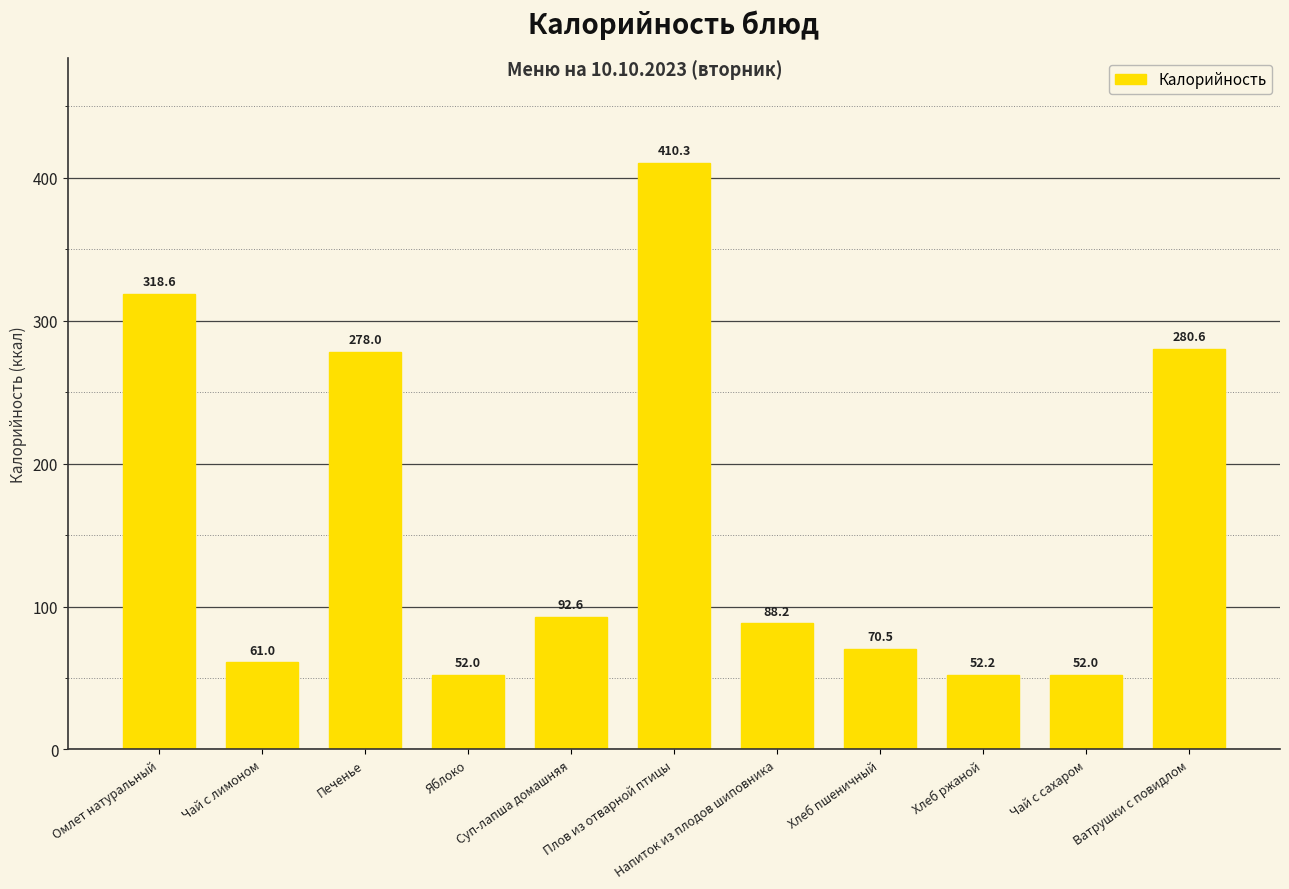

What is the greatest value displayed?

410.3